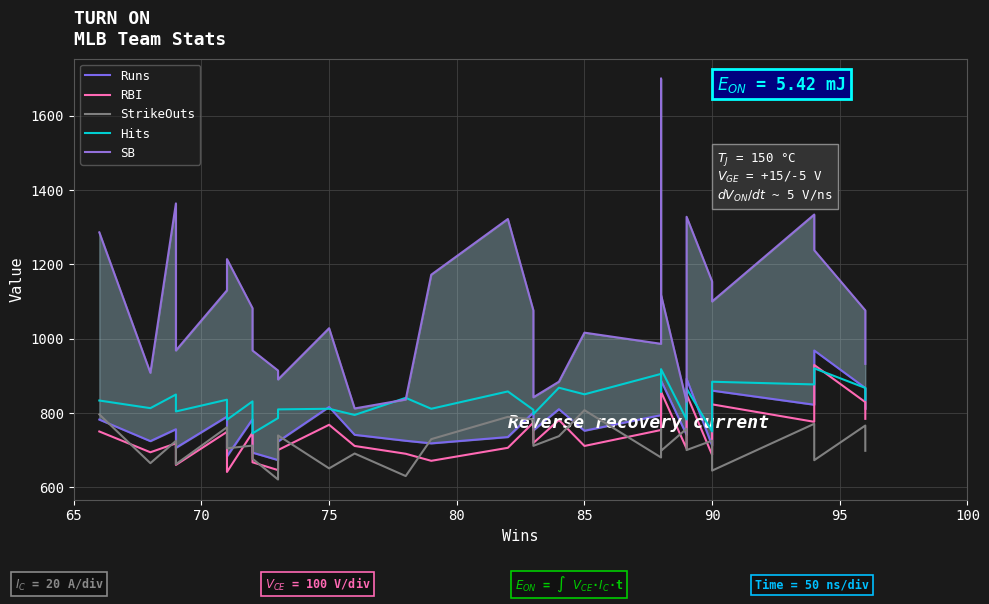

What are all the series names shown in the legend?

Runs, RBI, StrikeOuts, Hits, SB